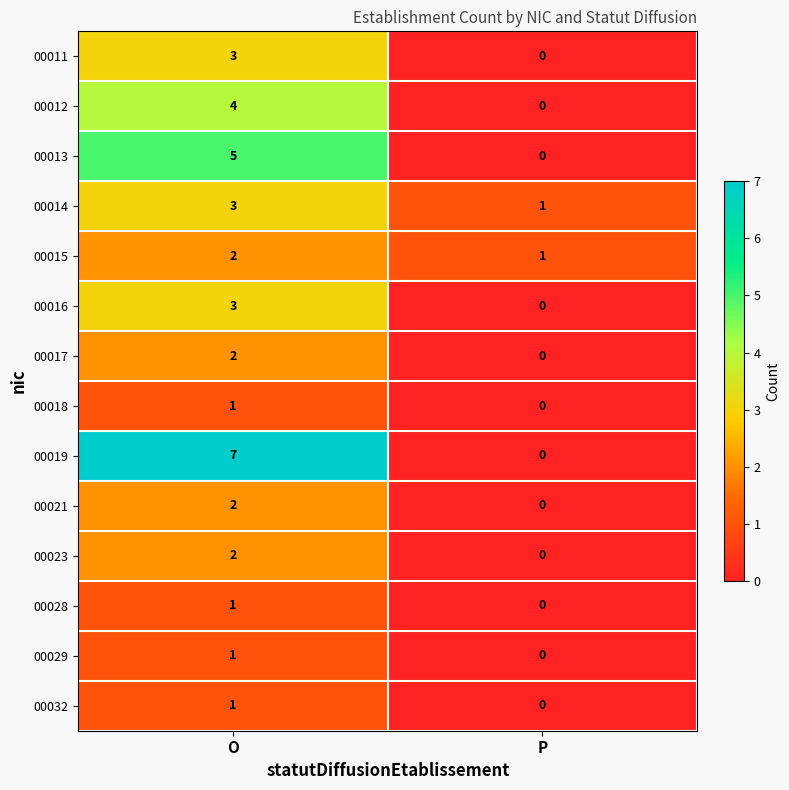

Is it true that 00016 equals 0 at P?

True